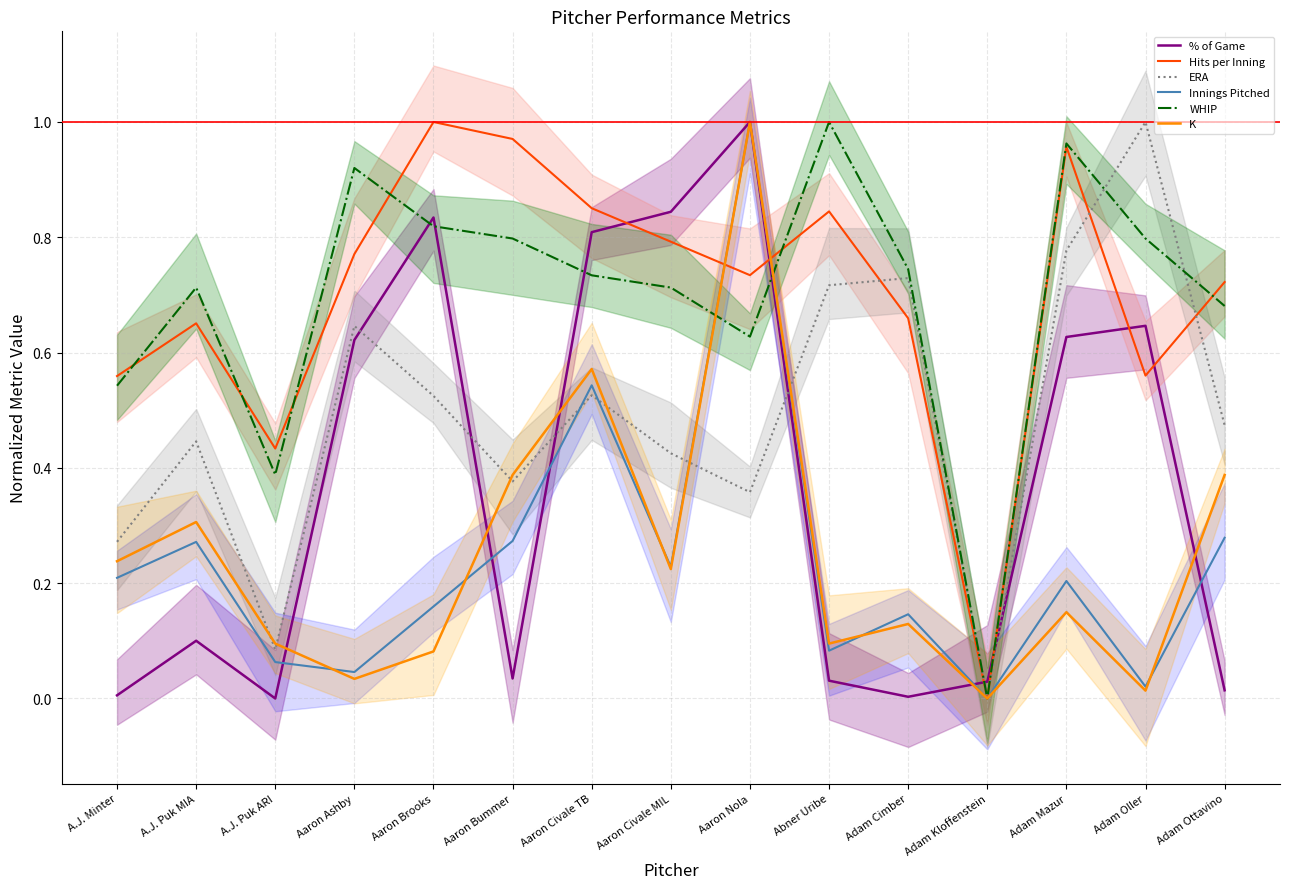

What is the difference between the second highest and minimum values in the K series?

0.6